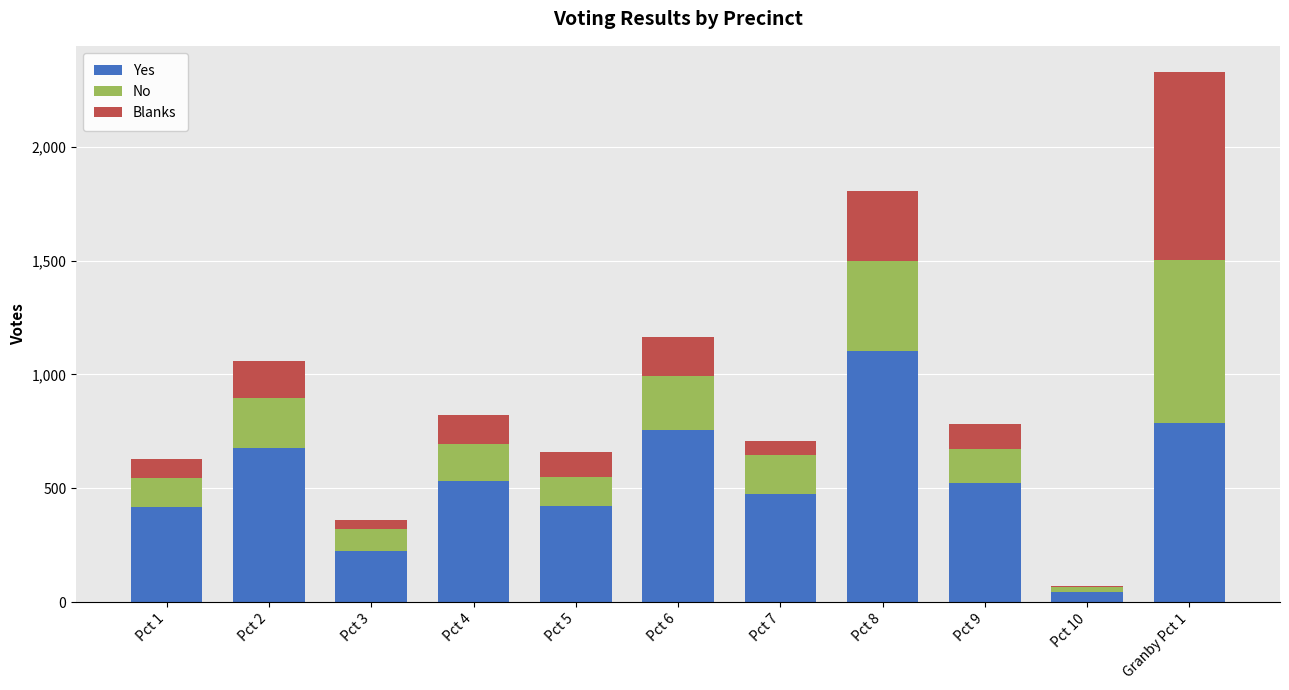

Which category has the lowest value in the Yes series?

Pct 10